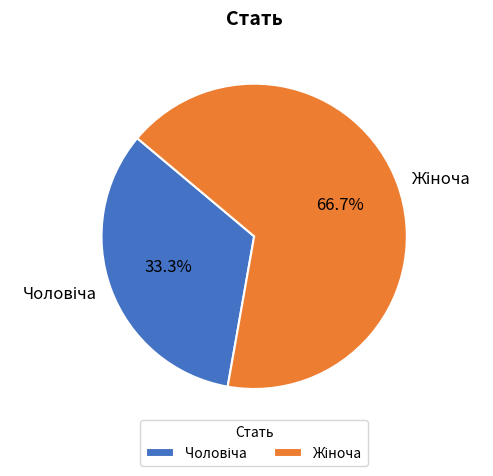

Is there a majority slice in this chart?

Yes